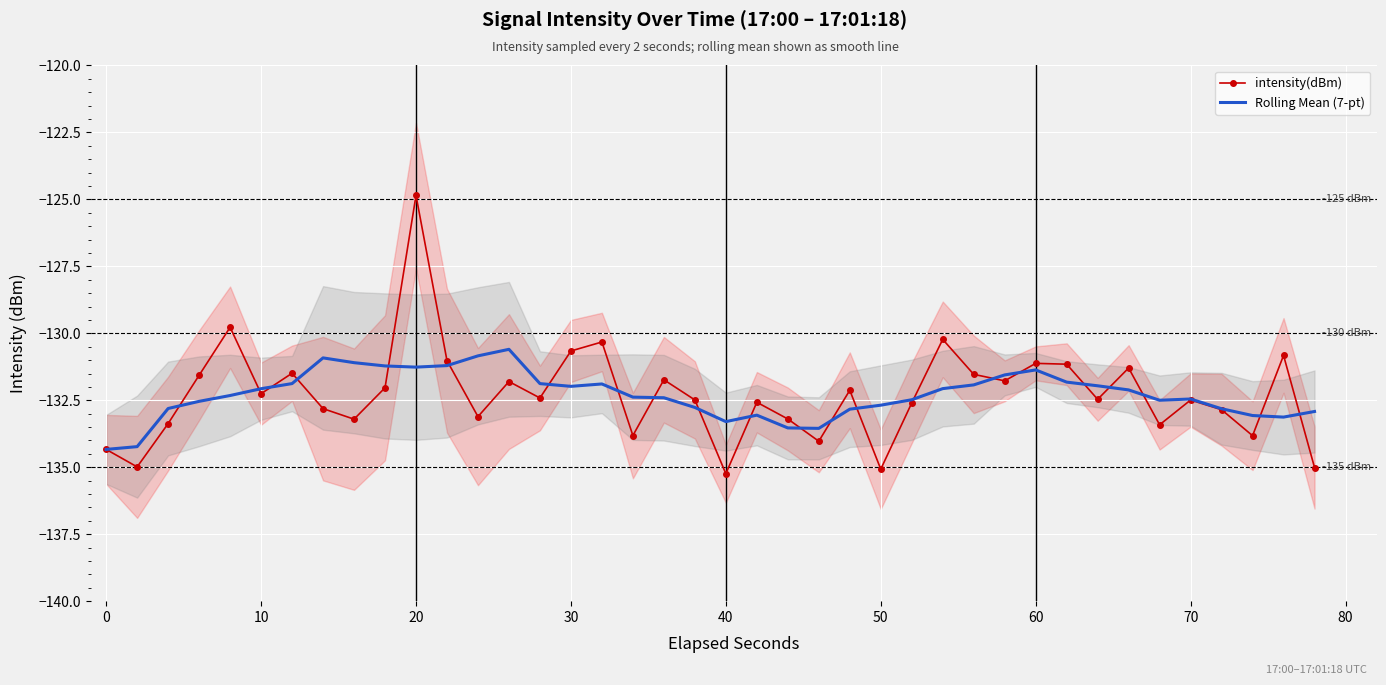

Is this an area chart (filled region under the line)?

No